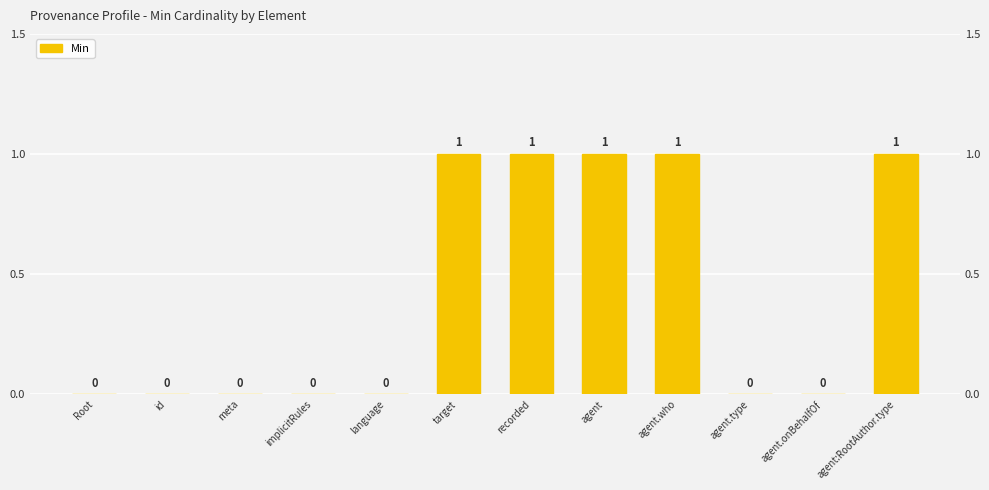

True or false: the data shows 0 at language.

True